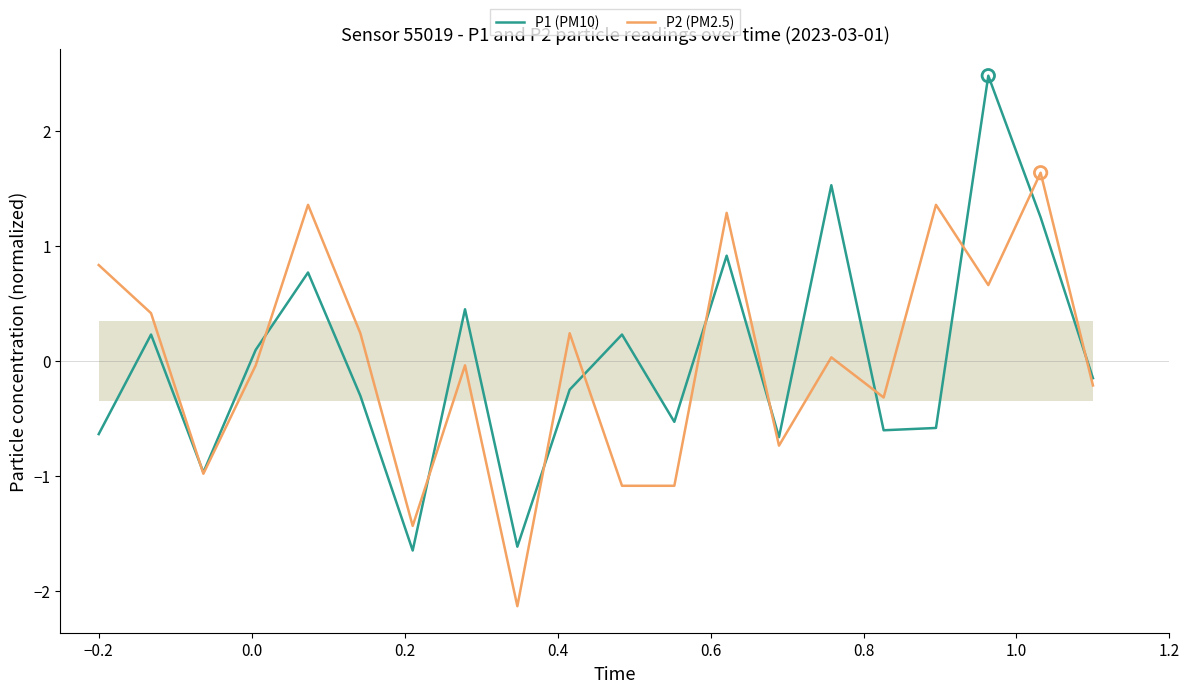

What is the lowest value of the P2 (PM2.5) series?

-2.1